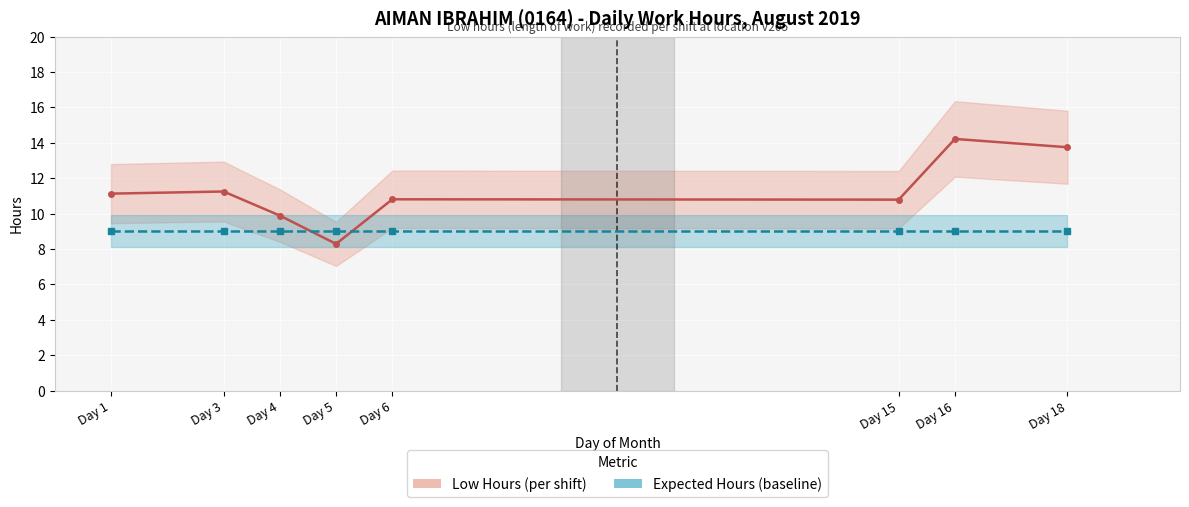

What is the approximate value of Expected Hours (baseline) at Day 6?

9.0